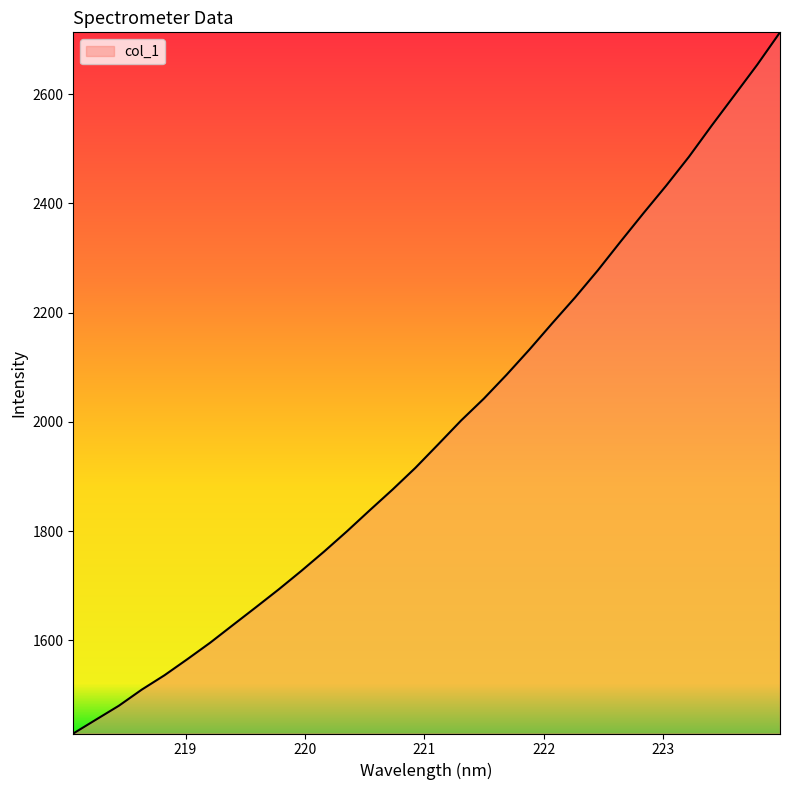

What is the average value?

1984.9